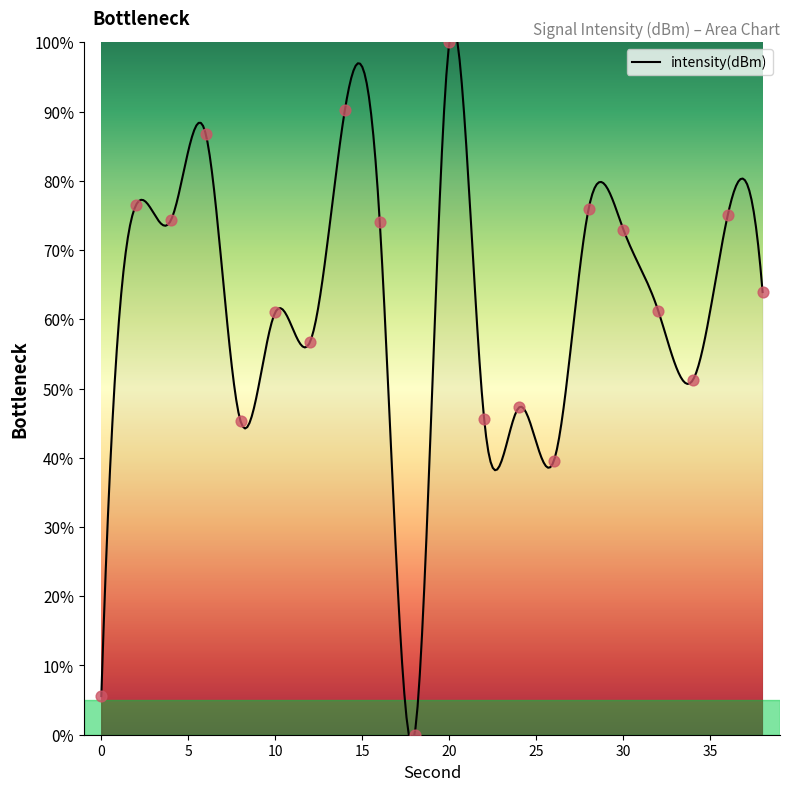

Which has a higher value, 14 or 0?

14